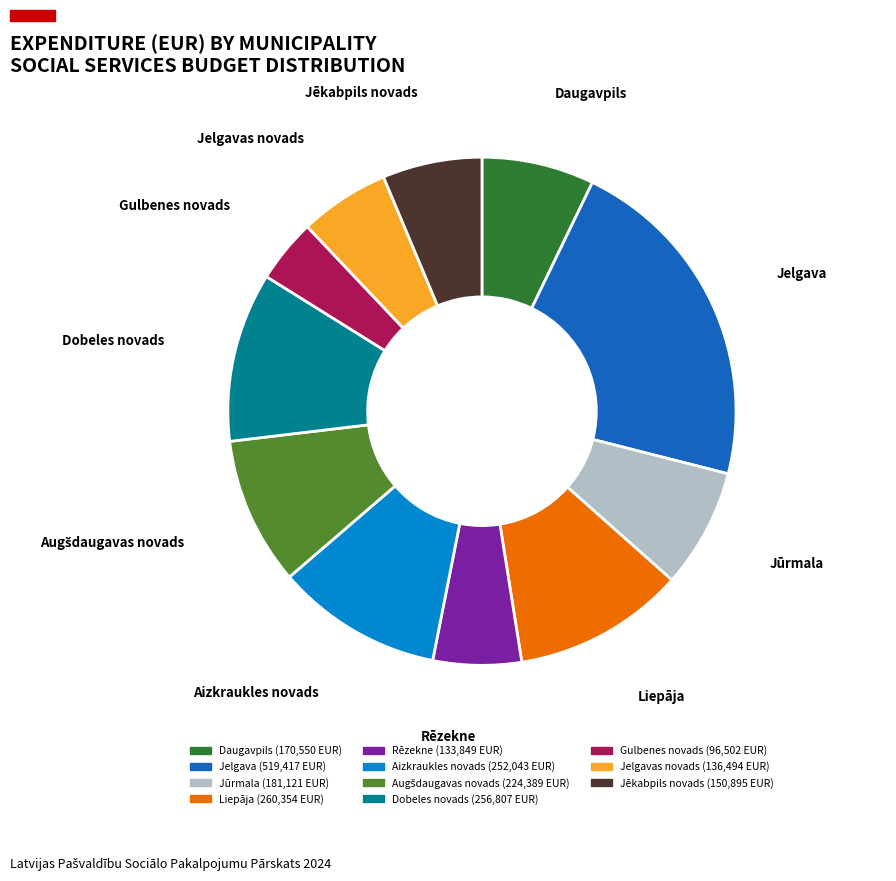

Is there a majority slice in this chart?

No